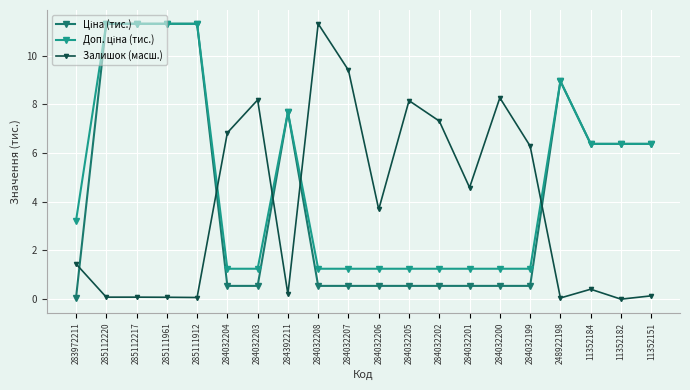

At which label does Залишок (масш.) first exceed 3?

284032204